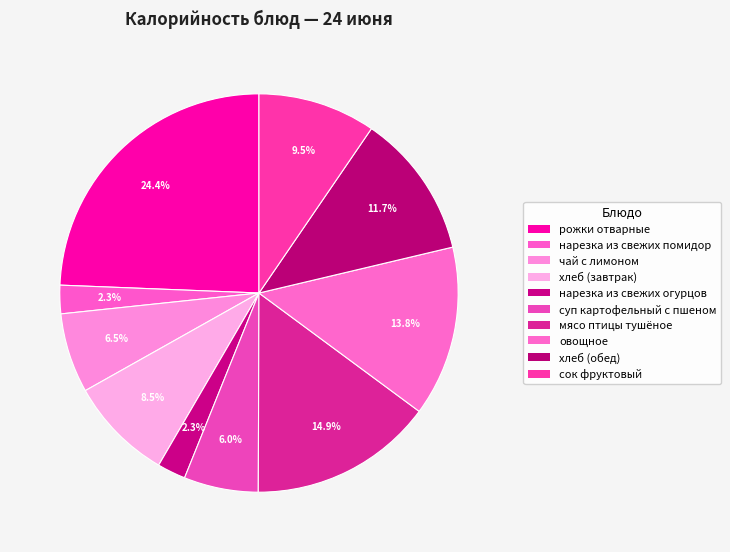

Count the number of slices in the pie.

10